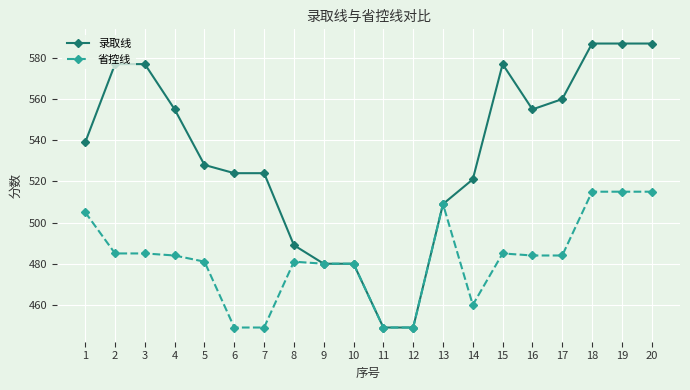

Between 1 and 18, which series saw the biggest shift?

录取线